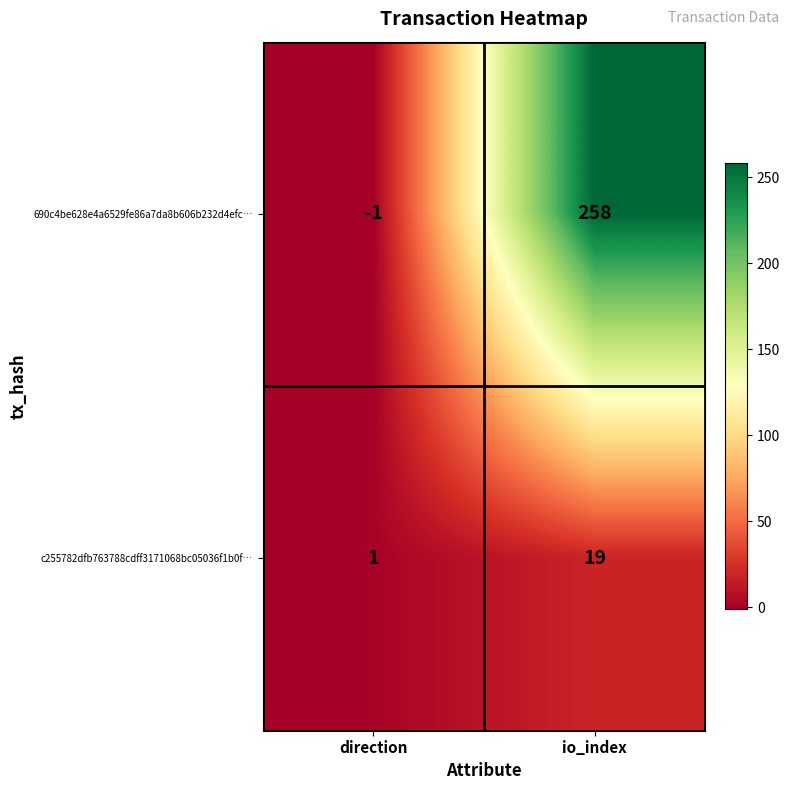

At which label does 690c4be628e4a6529fe86a7da8b606b232d4efc… reach its peak?

io_index